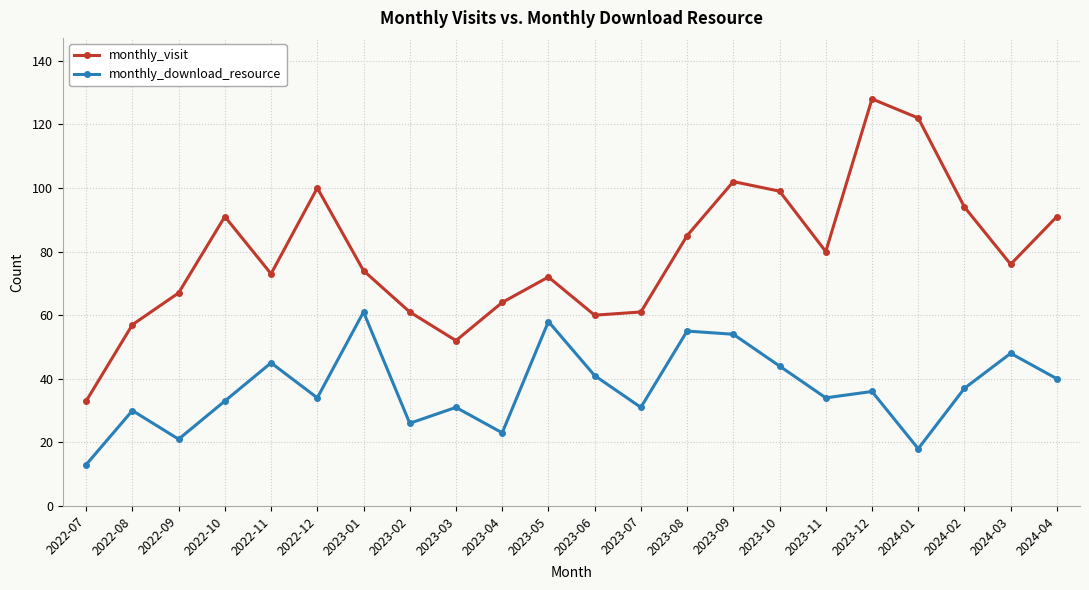

Reading left to right, extract all data points from this chart.

monthly_visit: 33	57	67	91	73	100	74	61	52	64	72	60	61	85	102	99	80	128	122	94	76	91
monthly_download_resource: 13	30	21	33	45	34	61	26	31	23	58	41	31	55	54	44	34	36	18	37	48	40